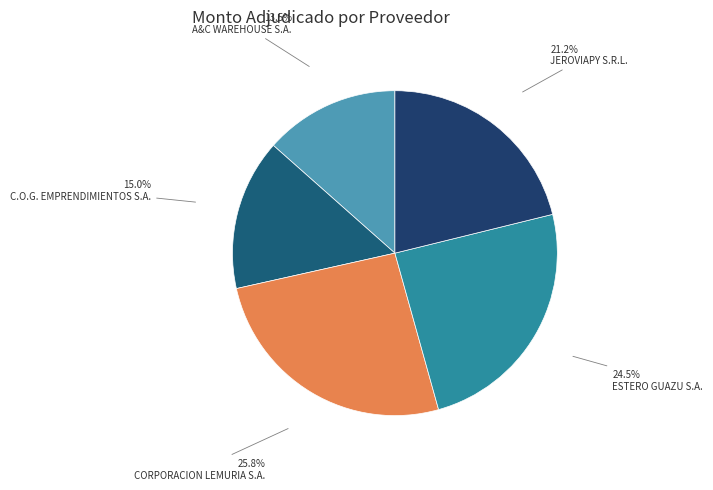

How many slices are in this pie chart?

5